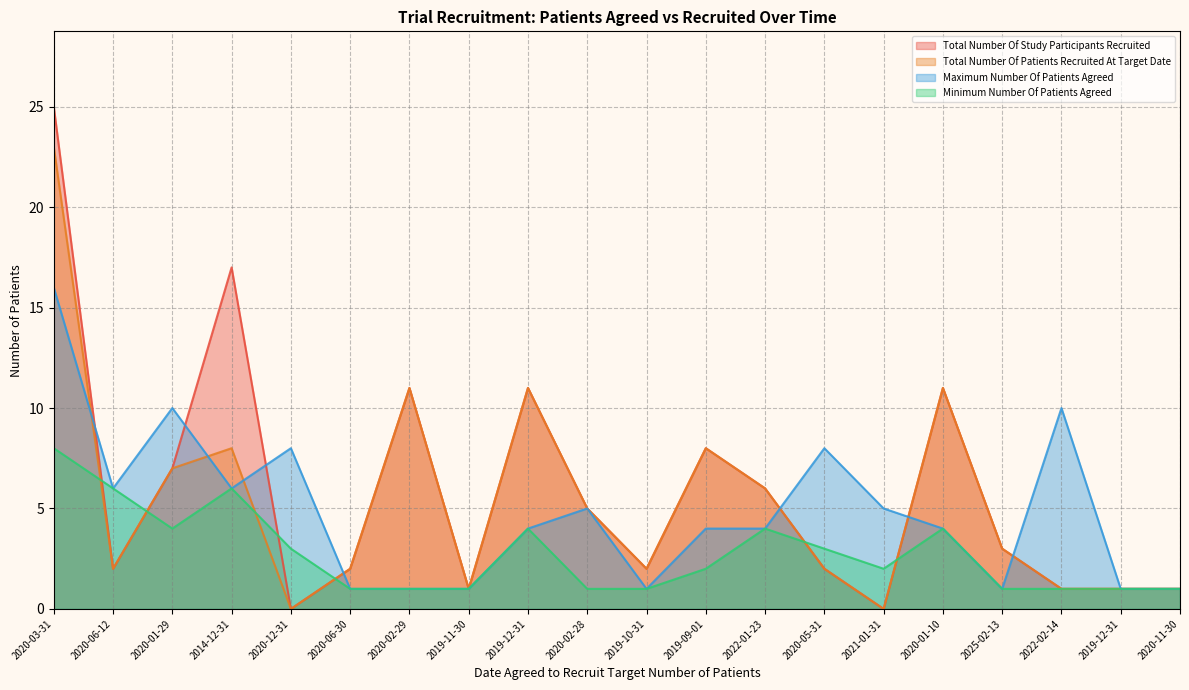

How many lines are shown in the chart?

4